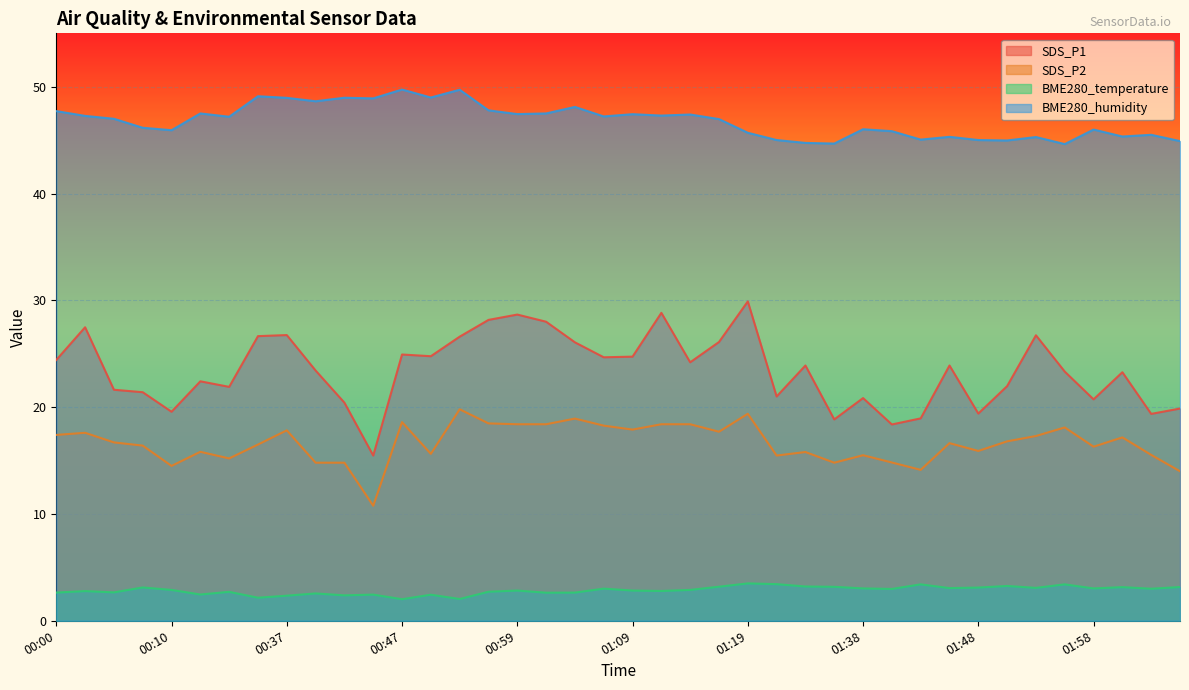

At which category does BME280_temperature reach its first local peak?

00:03